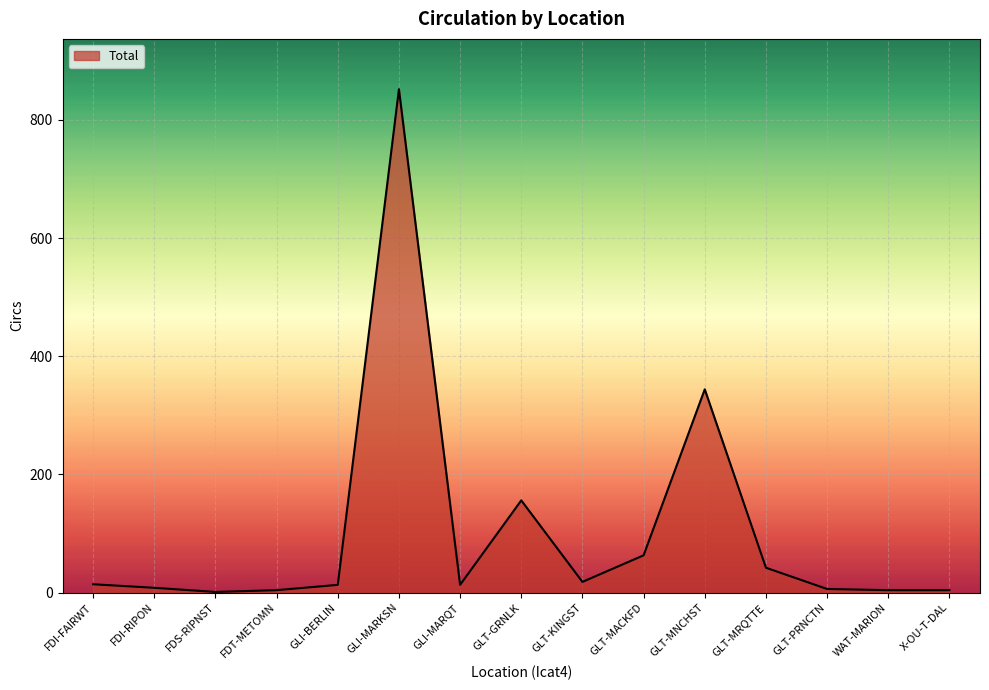

Where is the data nearest to the value 426?

GLT-MNCHST